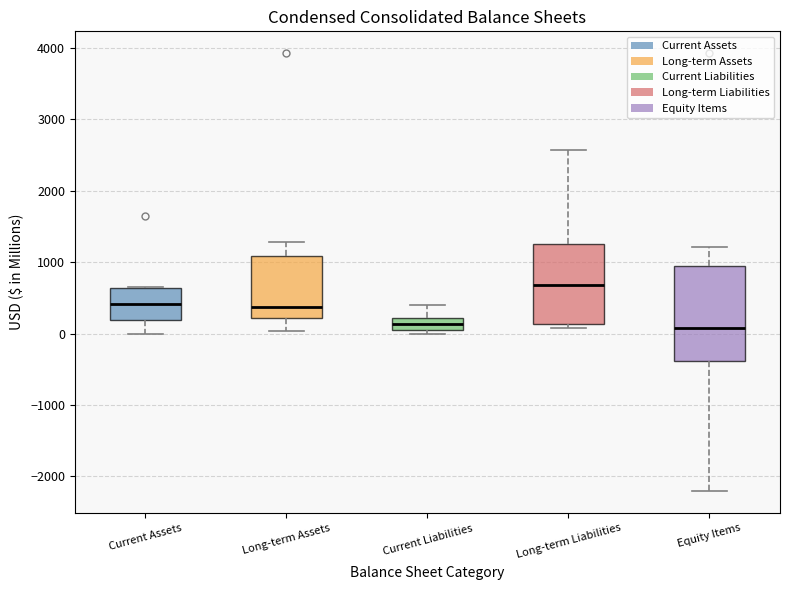

Reading left to right, read every box against the y-axis: the position of its median line, the range the box covers, and the ends of its whiskers. The values are not printed on the chart, so give them approximately, as read against the axis.

Current Assets: median 400, box 200 to 600, whiskers 0 to 700
Long-term Assets: median 400, box 200 to 1100, whiskers 0 to 1300
Current Liabilities: median 100, box 0 to 200, whiskers 0 (just below the box's lower edge) to 400
Long-term Liabilities: median 700, box 100 to 1300, whiskers 100 (just below the box's lower edge) to 2600
Equity Items: median 100, box -400 to 900, whiskers -2200 to 1200